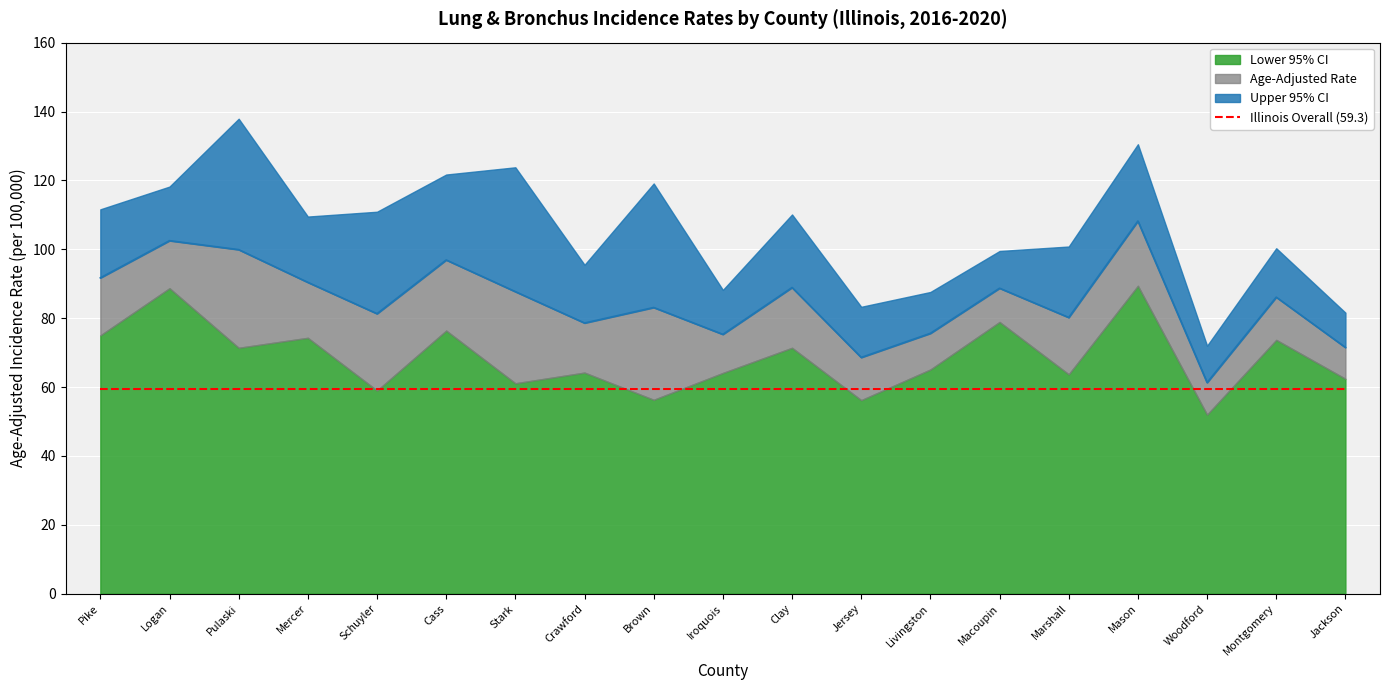

The value of Lower 95% CI at Mercer is 74.3. True or false?

True